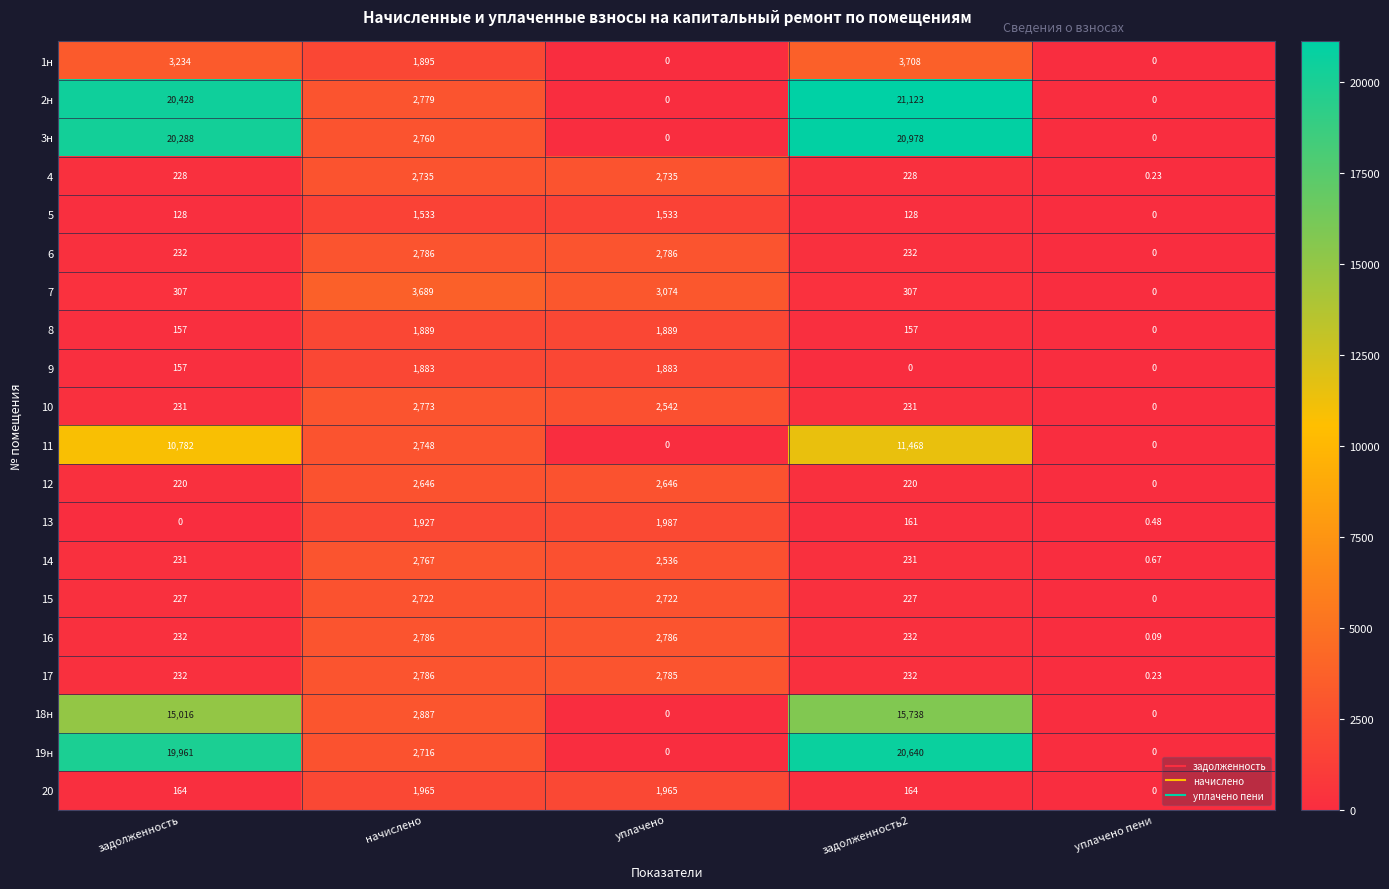

How many data points does each series have?

5